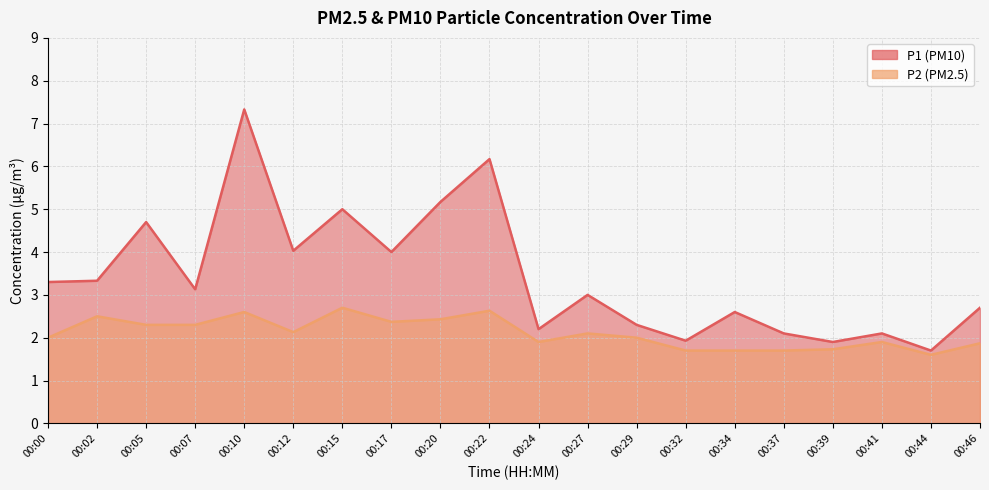

What is the value of the P1 point at the 20th from the left?

2.7